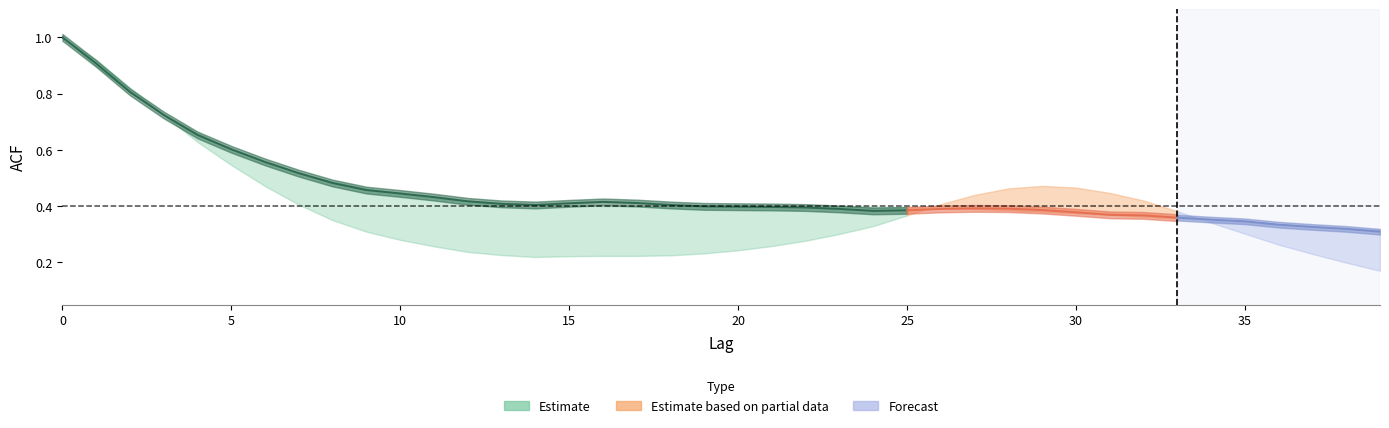

The acf_li series shows 0.3 at 7. True or false?

False